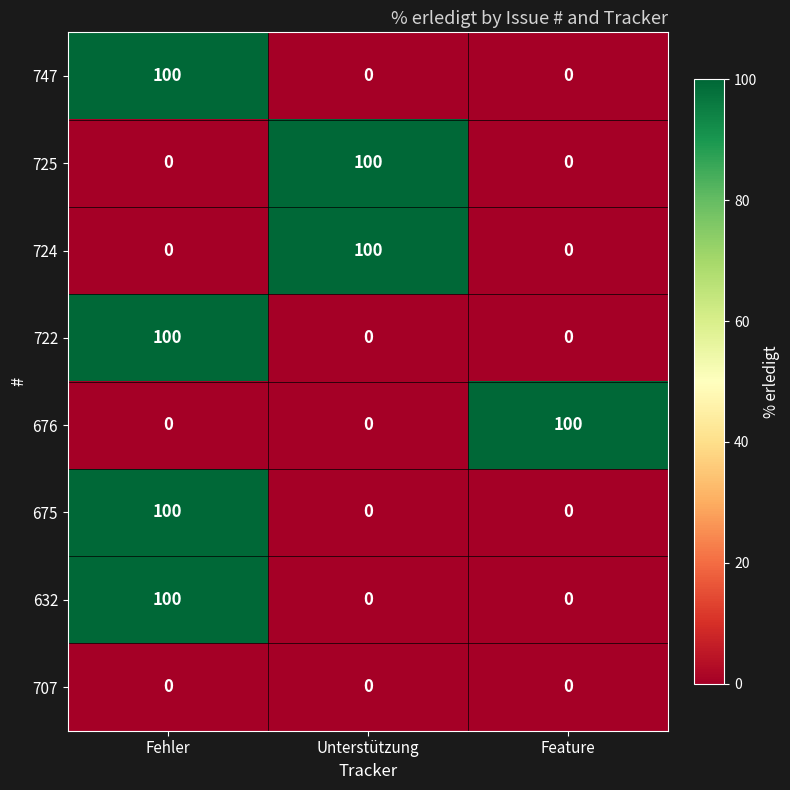

Reading left to right, list all the values displayed in this chart.

747: Fehler=100	Unterstützung=0	Feature=0
725: Fehler=0	Unterstützung=100	Feature=0
724: Fehler=0	Unterstützung=100	Feature=0
722: Fehler=100	Unterstützung=0	Feature=0
676: Fehler=0	Unterstützung=0	Feature=100
675: Fehler=100	Unterstützung=0	Feature=0
632: Fehler=100	Unterstützung=0	Feature=0
707: Fehler=0	Unterstützung=0	Feature=0